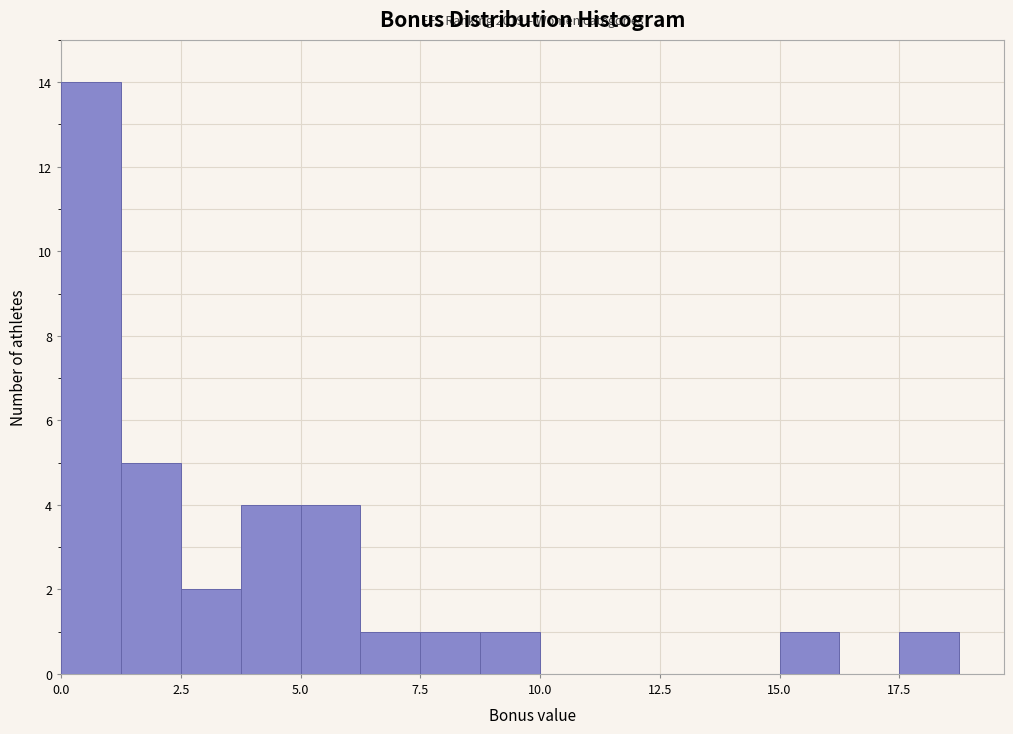

Read against the x-axis, roughly where is the centre of the tallest bar?

0.5